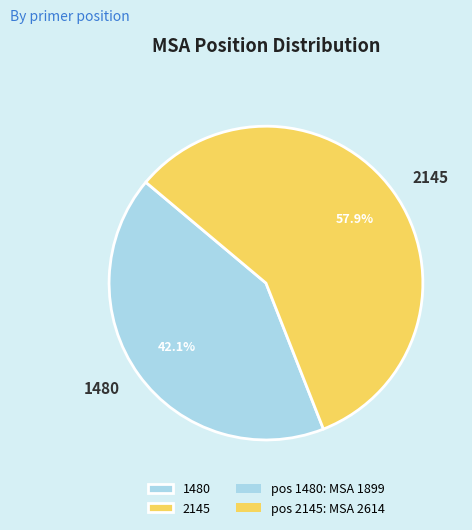

Count the number of slices in the pie.

2